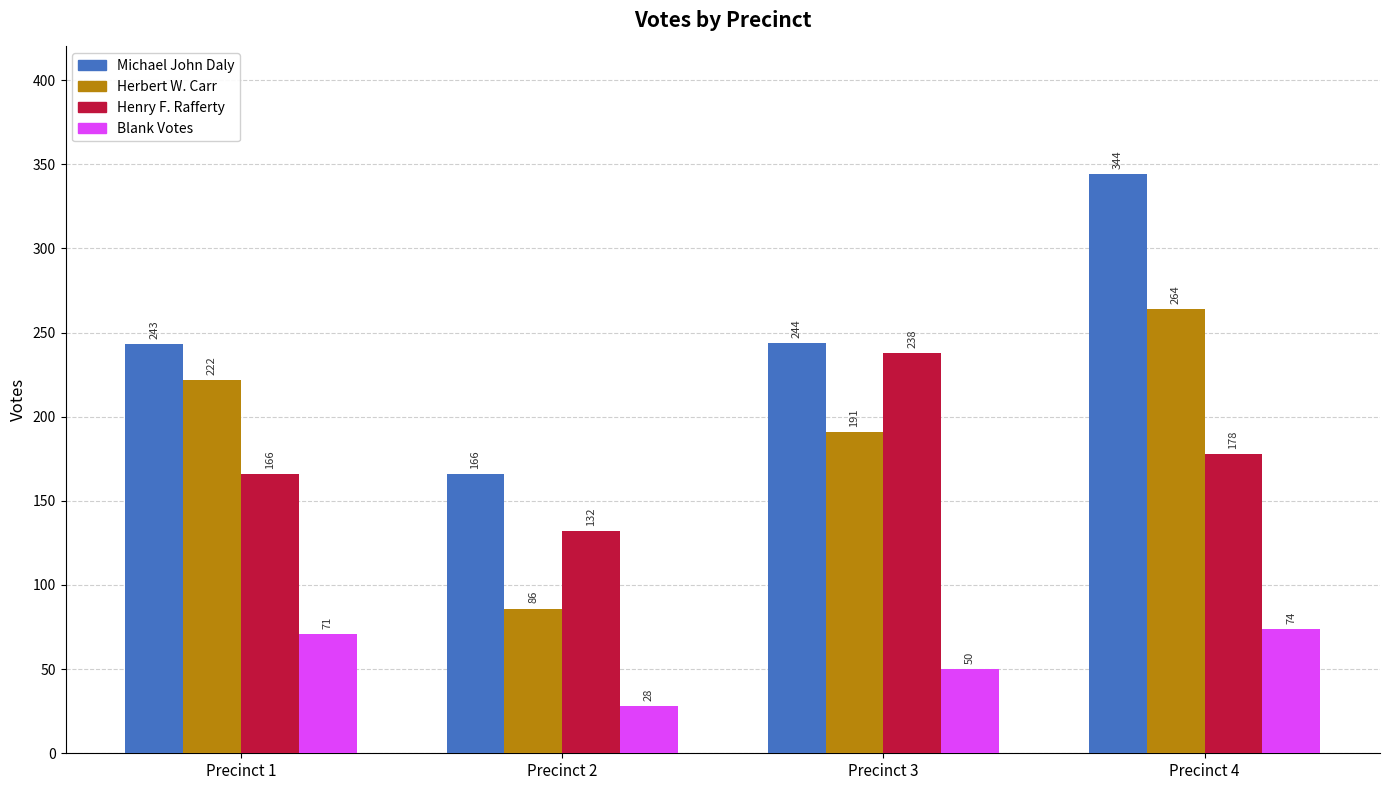

What is the approximate value of Henry F. Rafferty at Precinct 1, to the nearest 5?

165